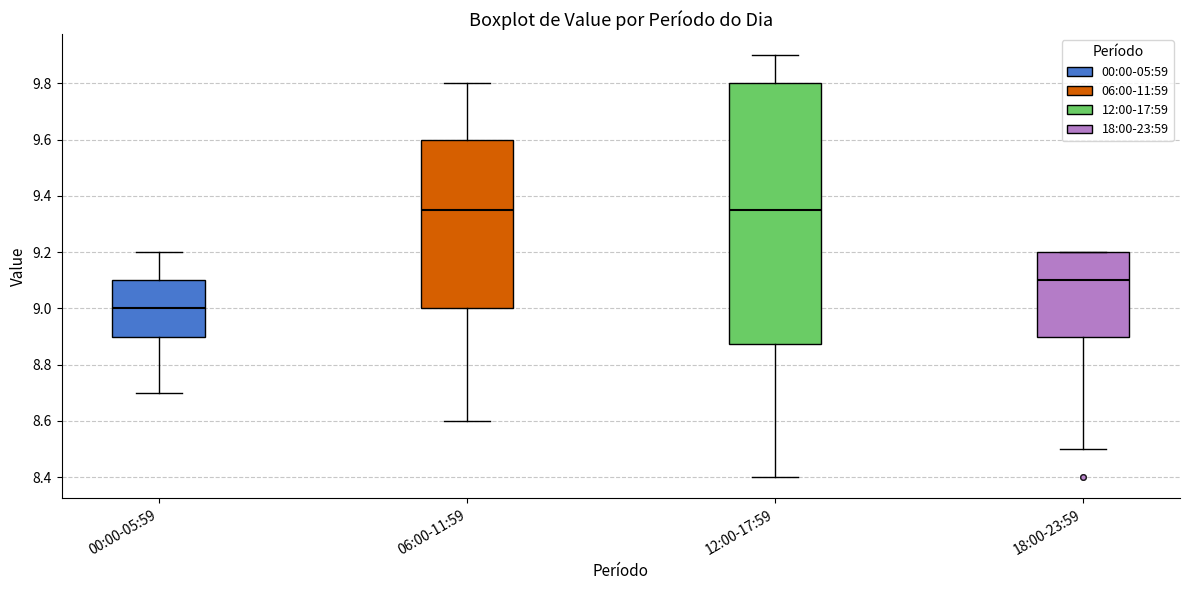

Which box has the lowest median line?

00:00-05:59